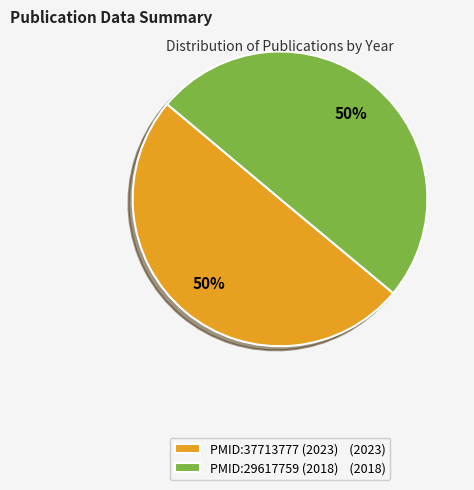

True or false: PMID:29617759 (2018) accounts for 35% of the total.

False